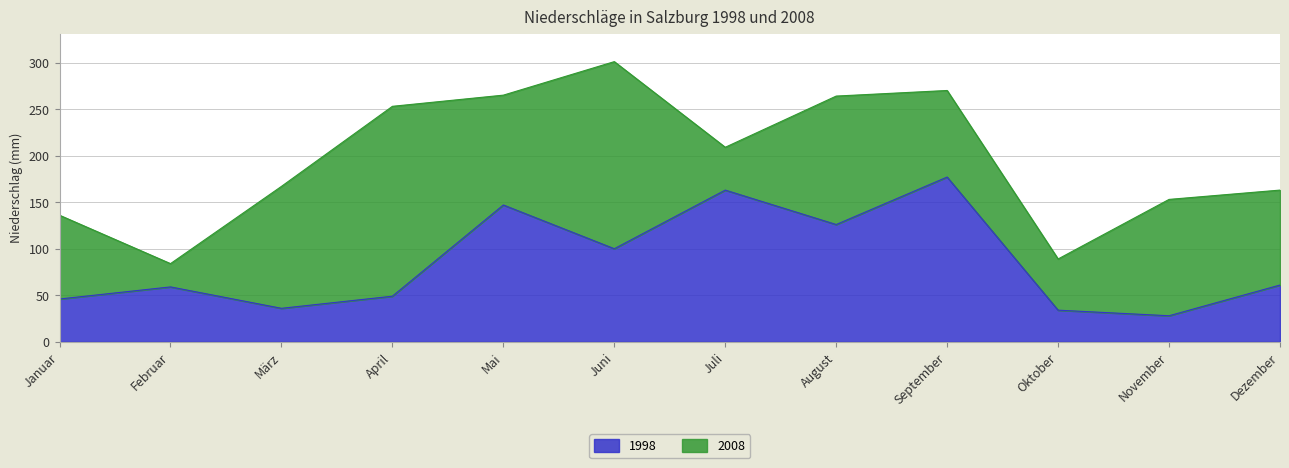

What is the label of the 12th point from the right?

Januar